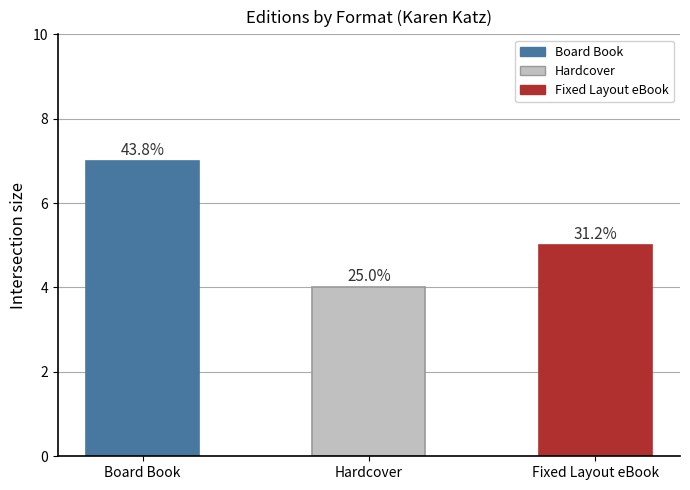

How many bars are there in total?

3